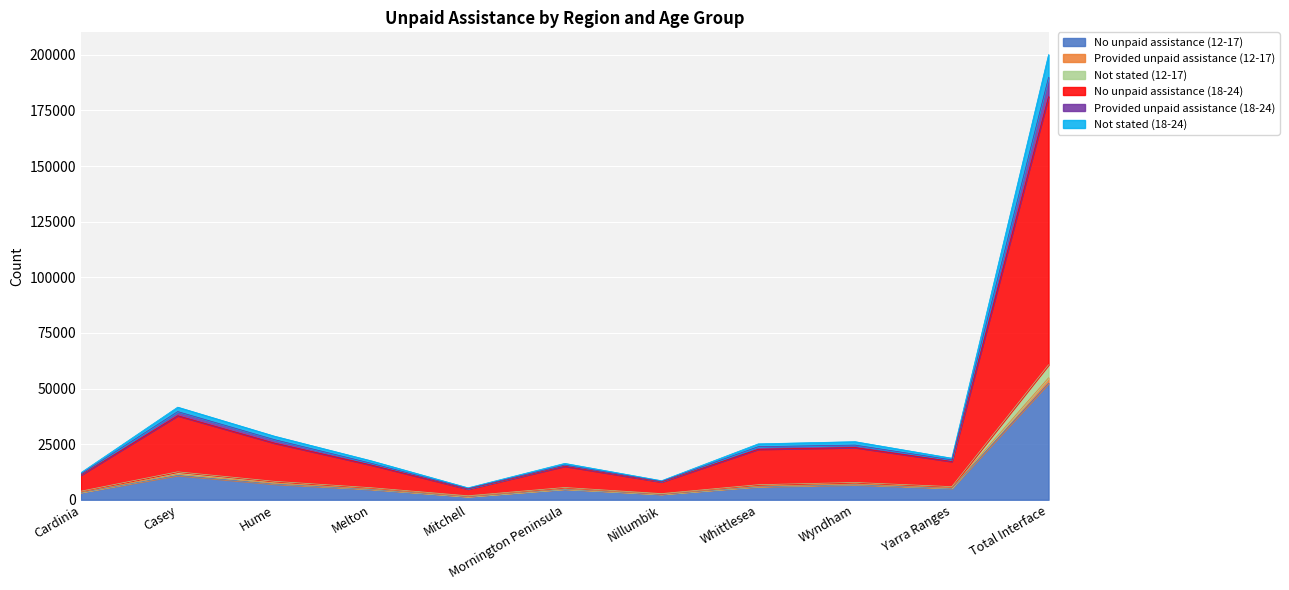

Which category has the highest value in the No unpaid assistance (12-17) series?

Total Interface